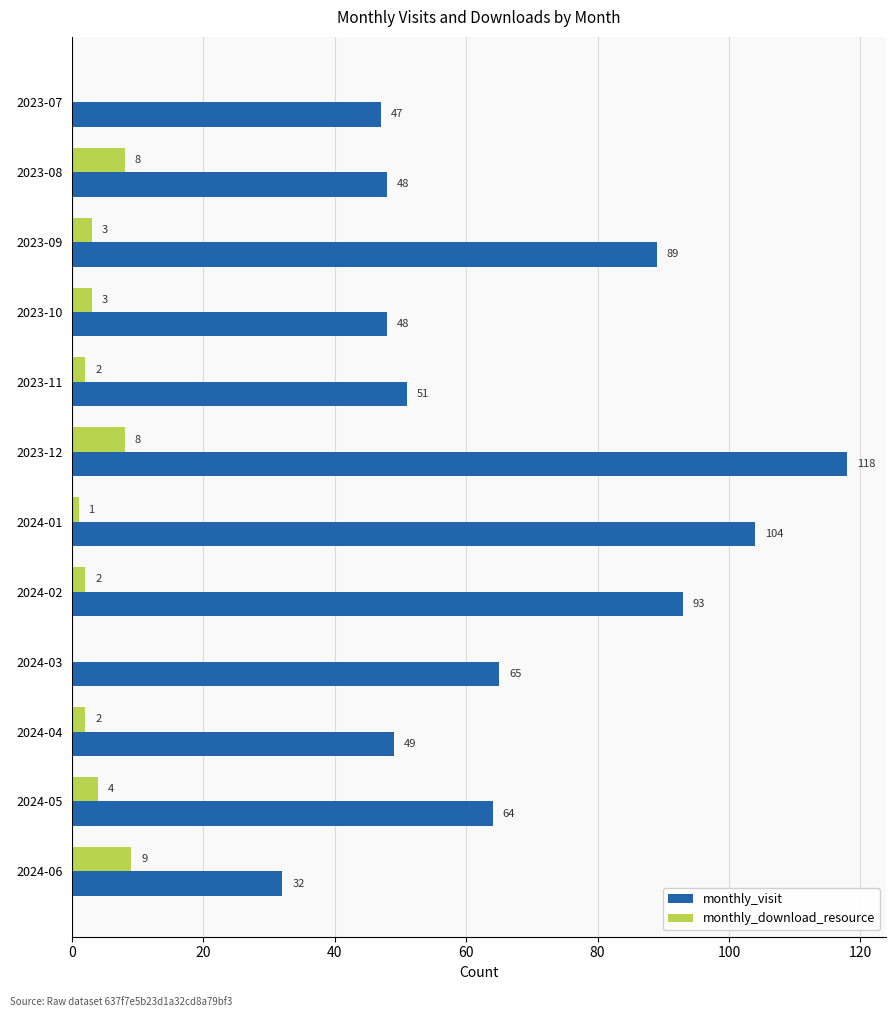

What is the sum of all monthly_download_resource values?

42